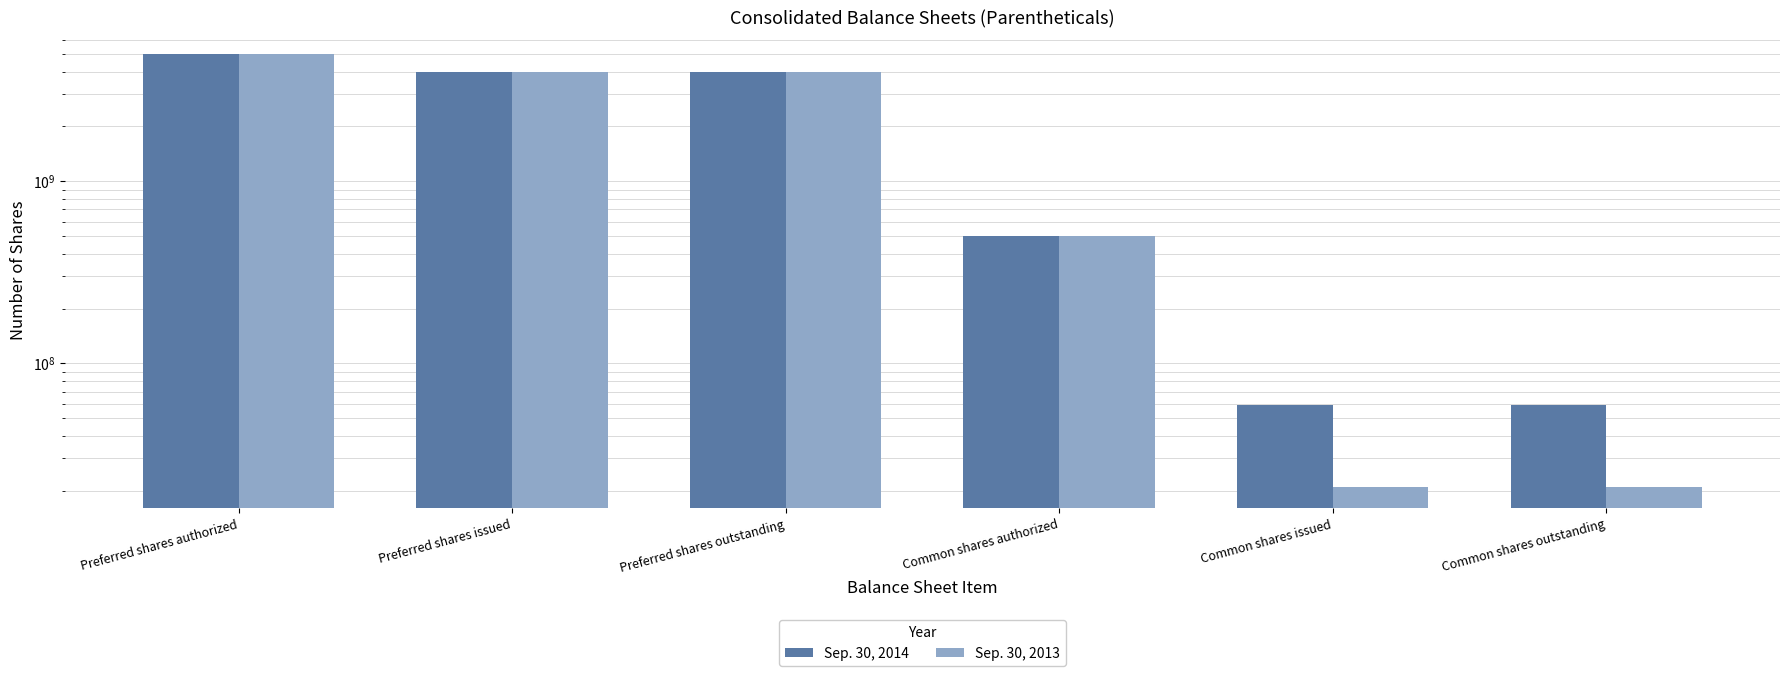

How many data points in Sep. 30, 2013 are less than 4000000000?

3